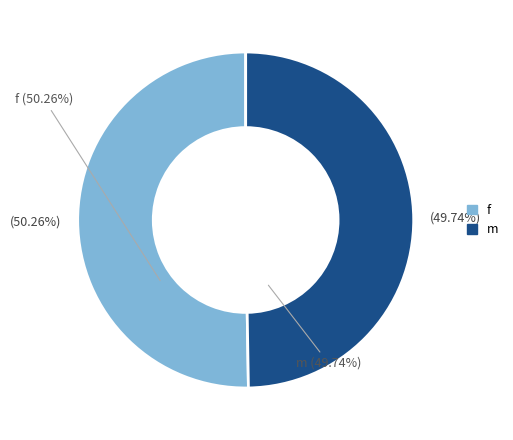

Is there any slice that represents more than half of the pie?

Yes